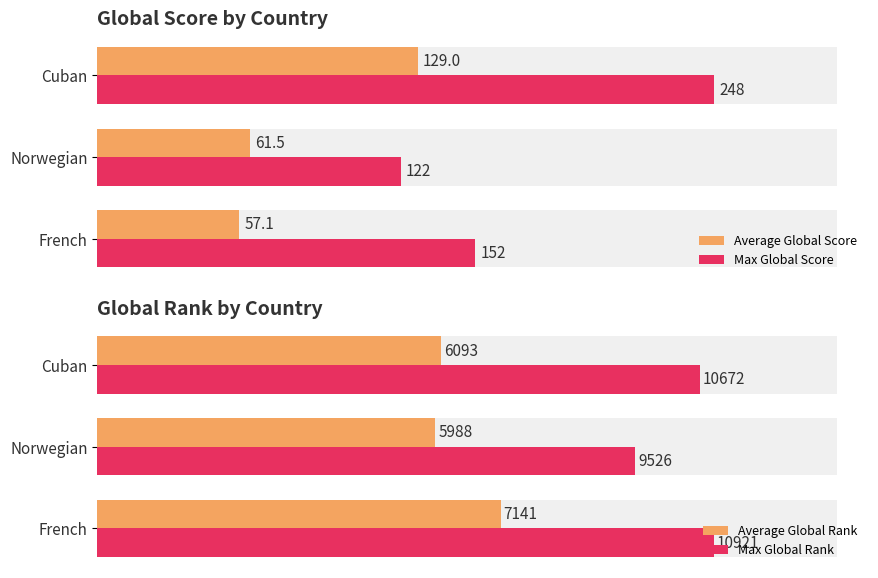

Reading left to right, extract all data points from this chart.

Average Global Score: 57.1	61.5	129.0
Max Global Score: 152.0	122.0	248.0
Average Global Rank: 7141.0	5987.5	6093.0
Max Global Rank: 10921.0	9526.0	10672.0